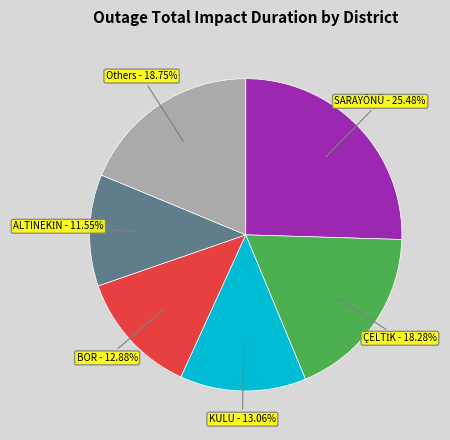

True or false: BOR accounts for 13% of the total.

True